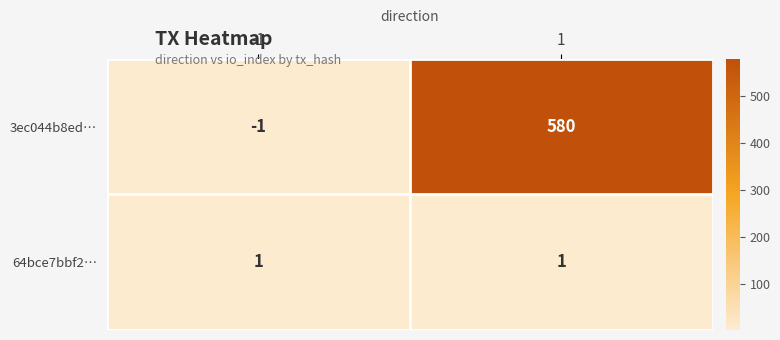

What is the highest value of the 3ec044b8ed… series?

580